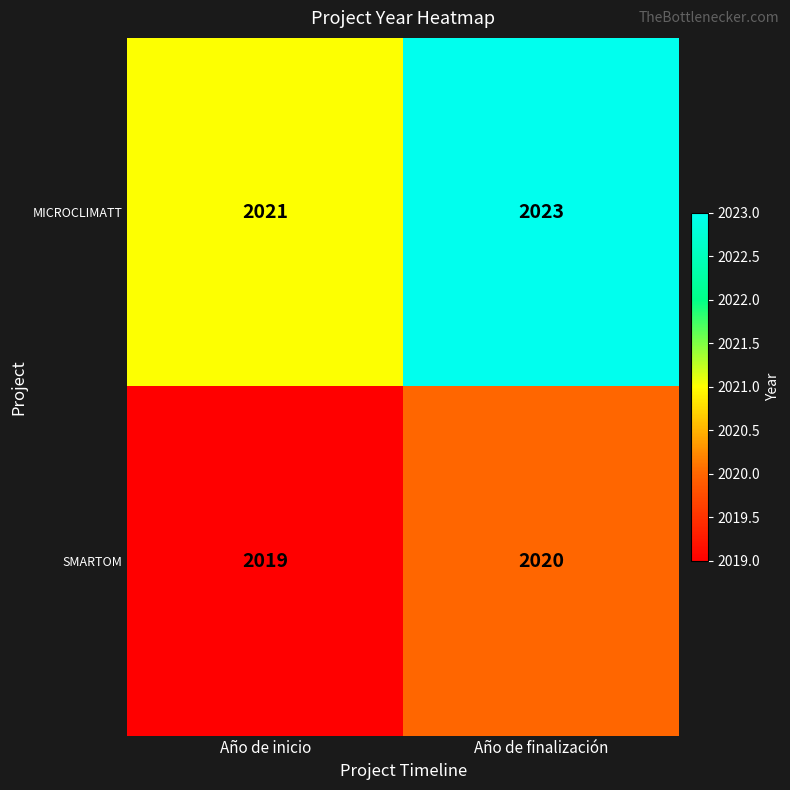

Where is SMARTOM nearest to the value 2019?

Año de inicio